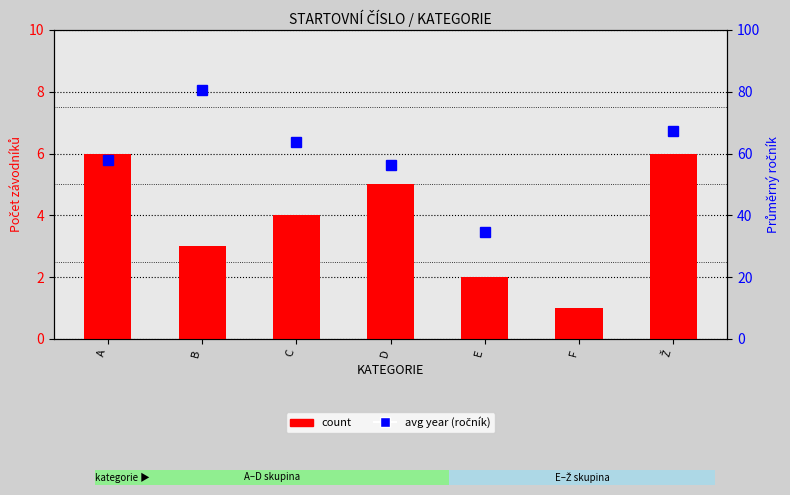

How many values are below 4?

3